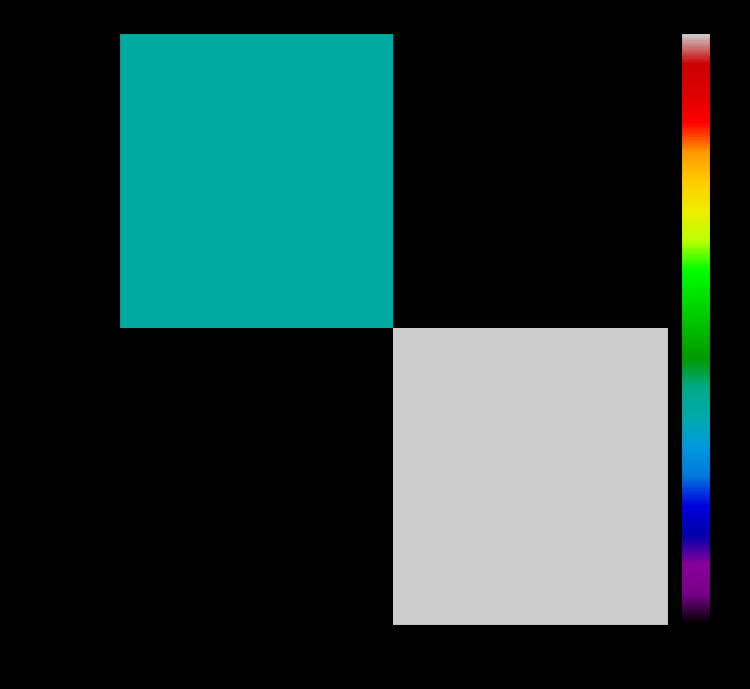

How many positive values does the cebfab0b... series have?

1